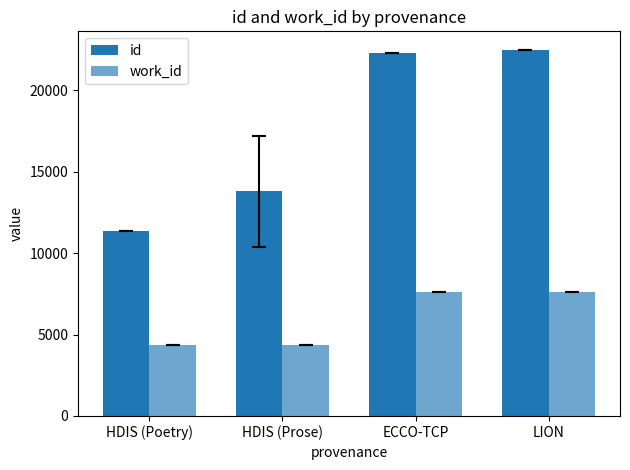

Rank the series at ECCO-TCP from lowest to highest value.

work_id, id